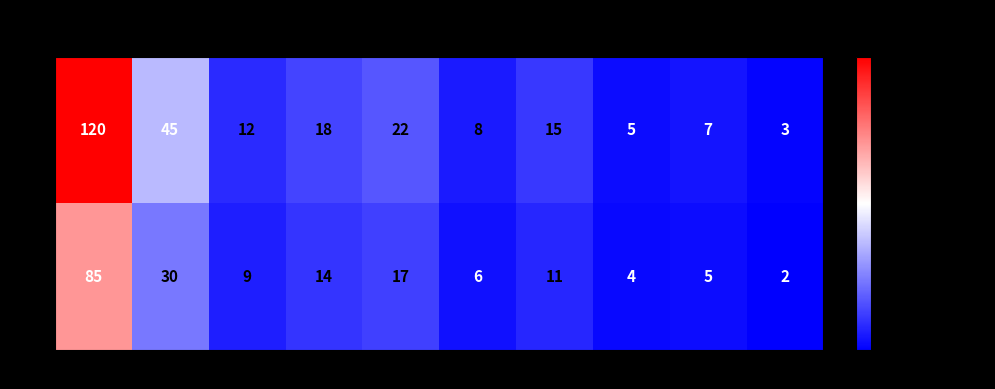

Reading right to left, list all the values displayed in this chart.

O: 3	7	5	15	8	22	18	12	45	120
F: 2	5	4	11	6	17	14	9	30	85